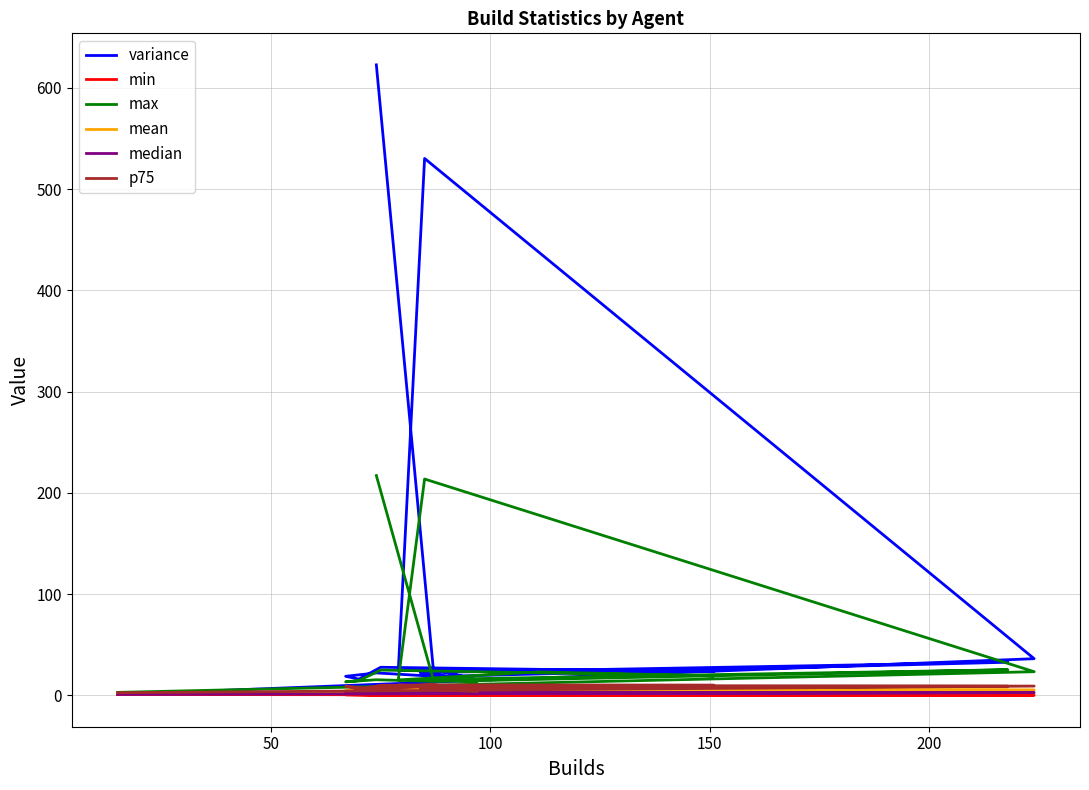

The min series shows 0.1 at 10. True or false?

False